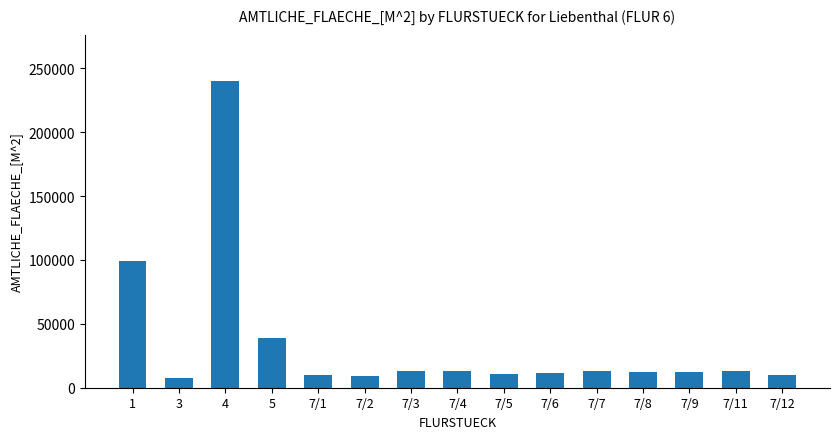

What is the difference between the maximum and minimum values?

232350